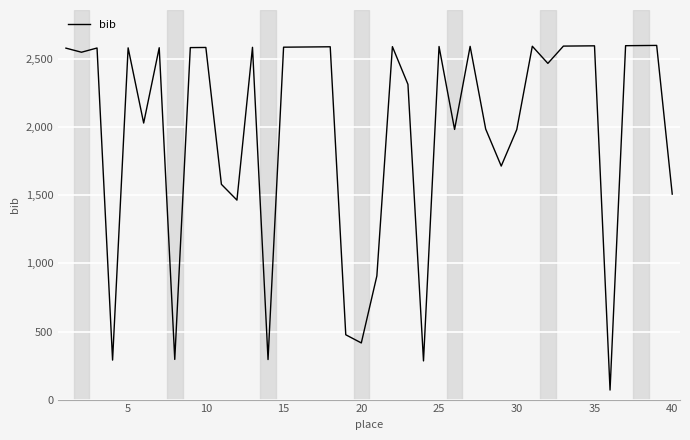

What is the difference between the maximum and second lowest values?

2317